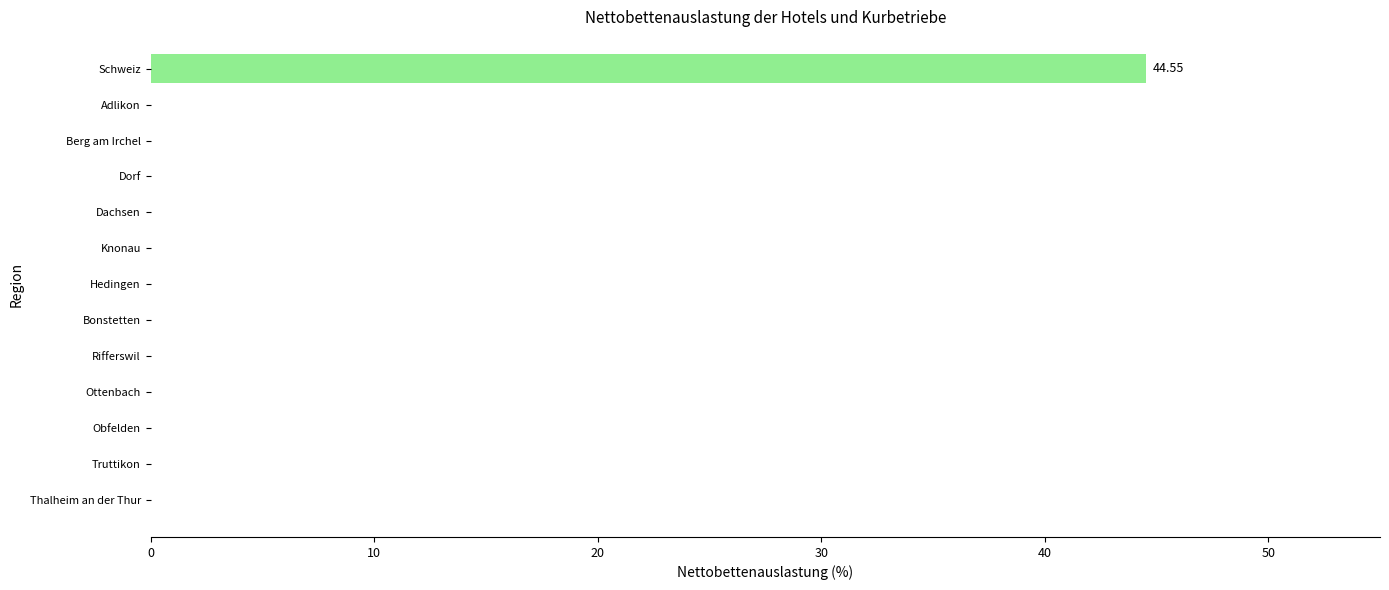

Which label corresponds to the largest value in the chart?

Schweiz